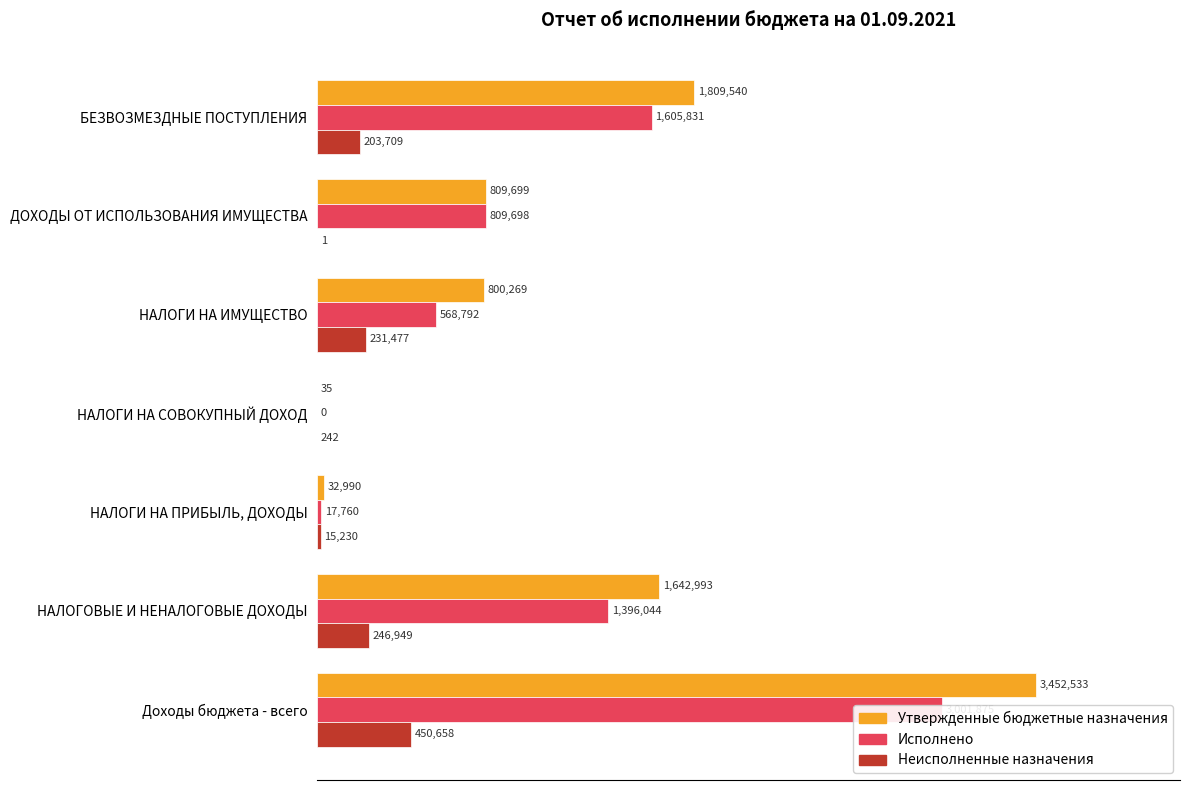

Are the bars horizontal?

Yes